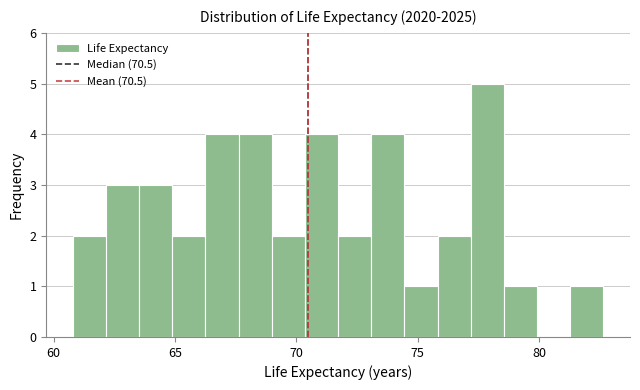

Read against the x-axis, roughly where is the centre of the tallest bar?

78.0